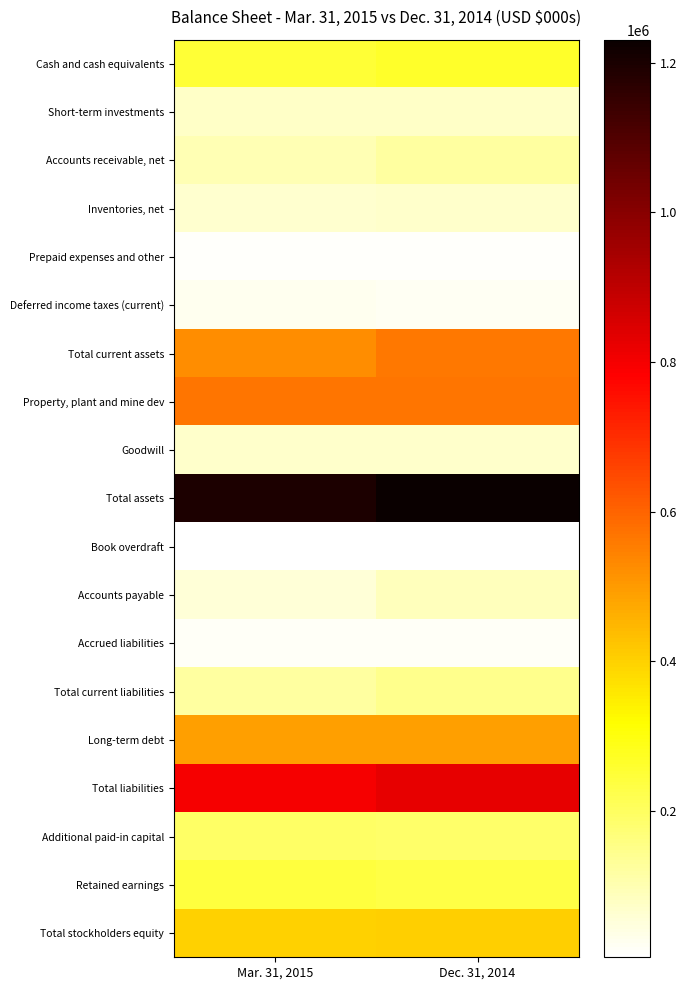

What is the total value across all series at Dec. 31, 2014?

5388363